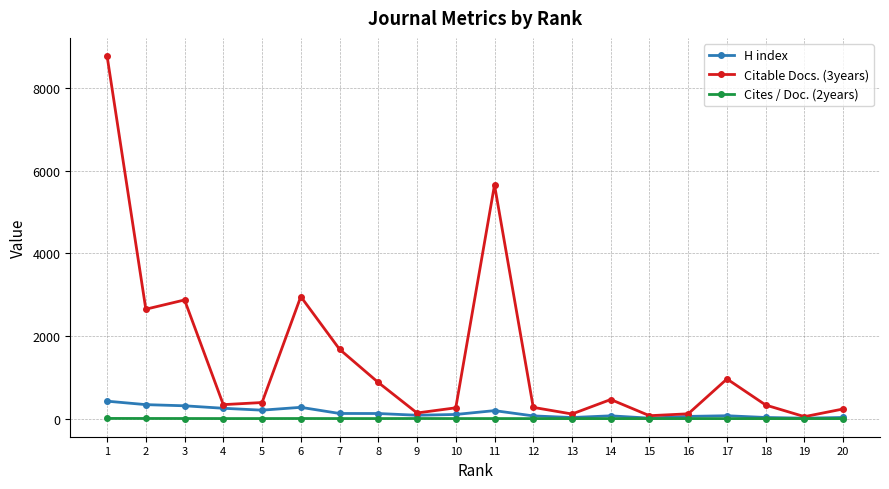

Is the value of H index at 9 greater than the value of Citable Docs. (3years) at 4?

No